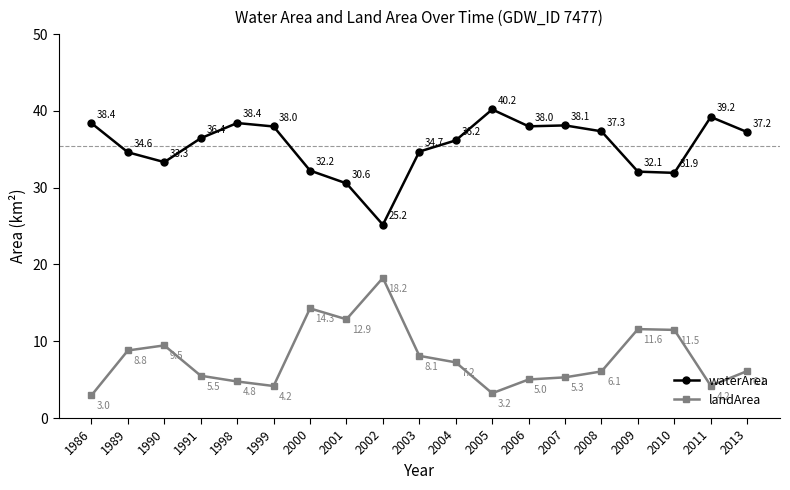

At which label is landArea closest to 10?

1990